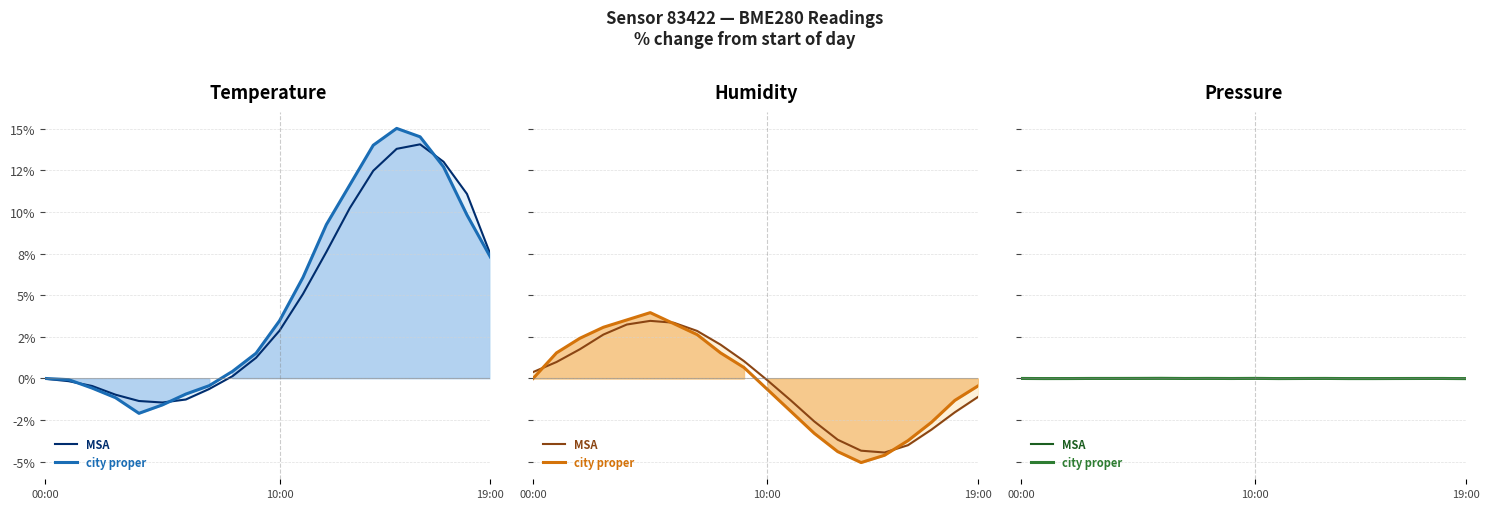

At which label does MSA first exceed 0?

4